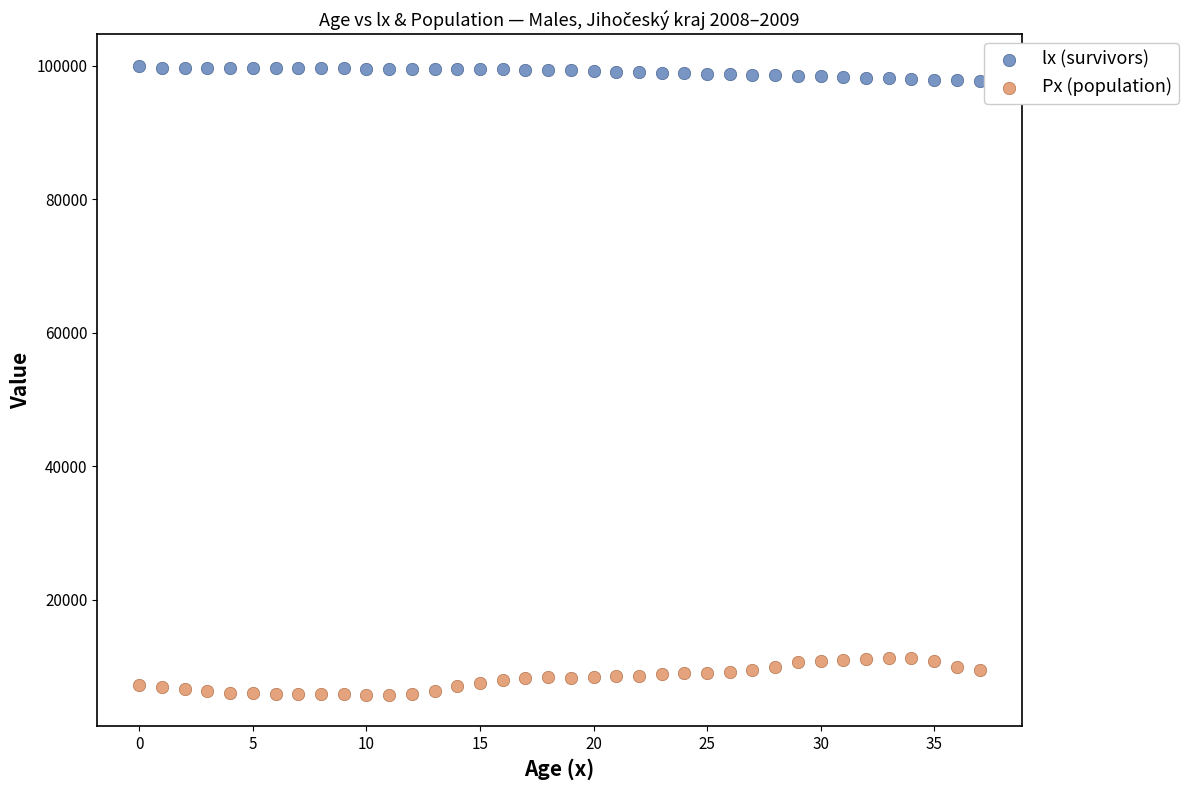

Which series reaches the minimum Y coordinate?

Px (population)